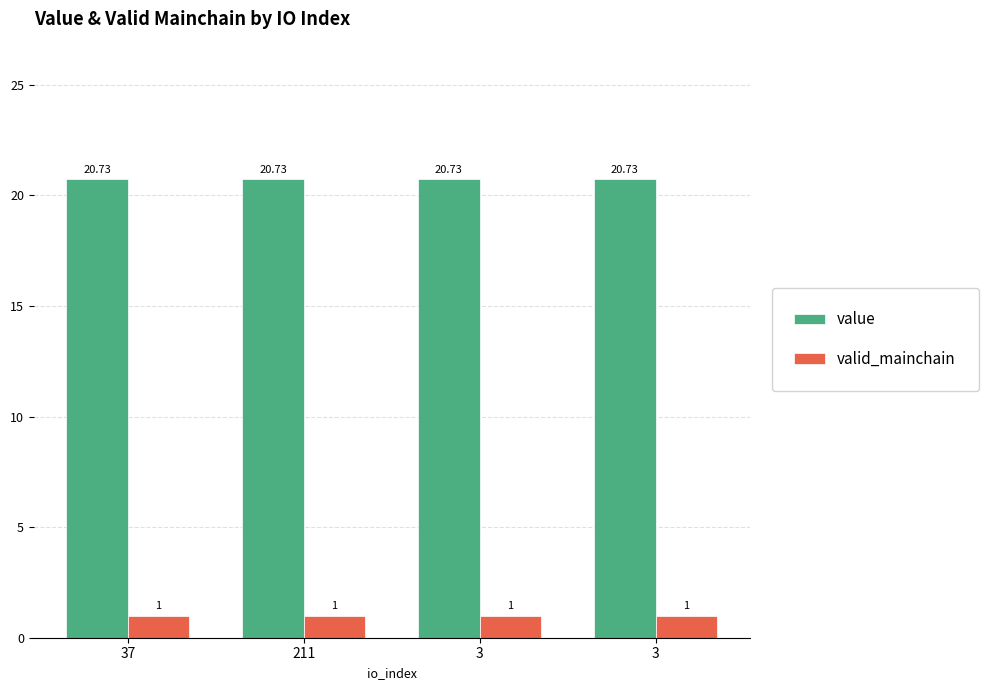

What is the value of the valid_mainchain bar at the 2nd from the left?

1.0